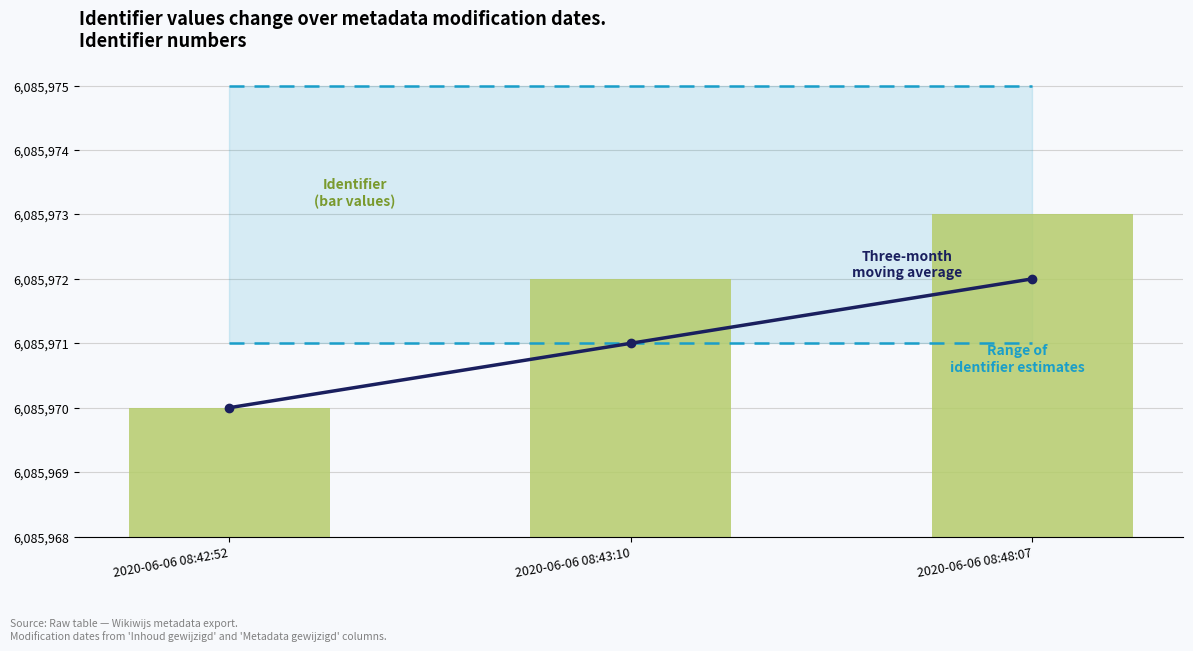

Which series has the largest total across all categories?

Range upper